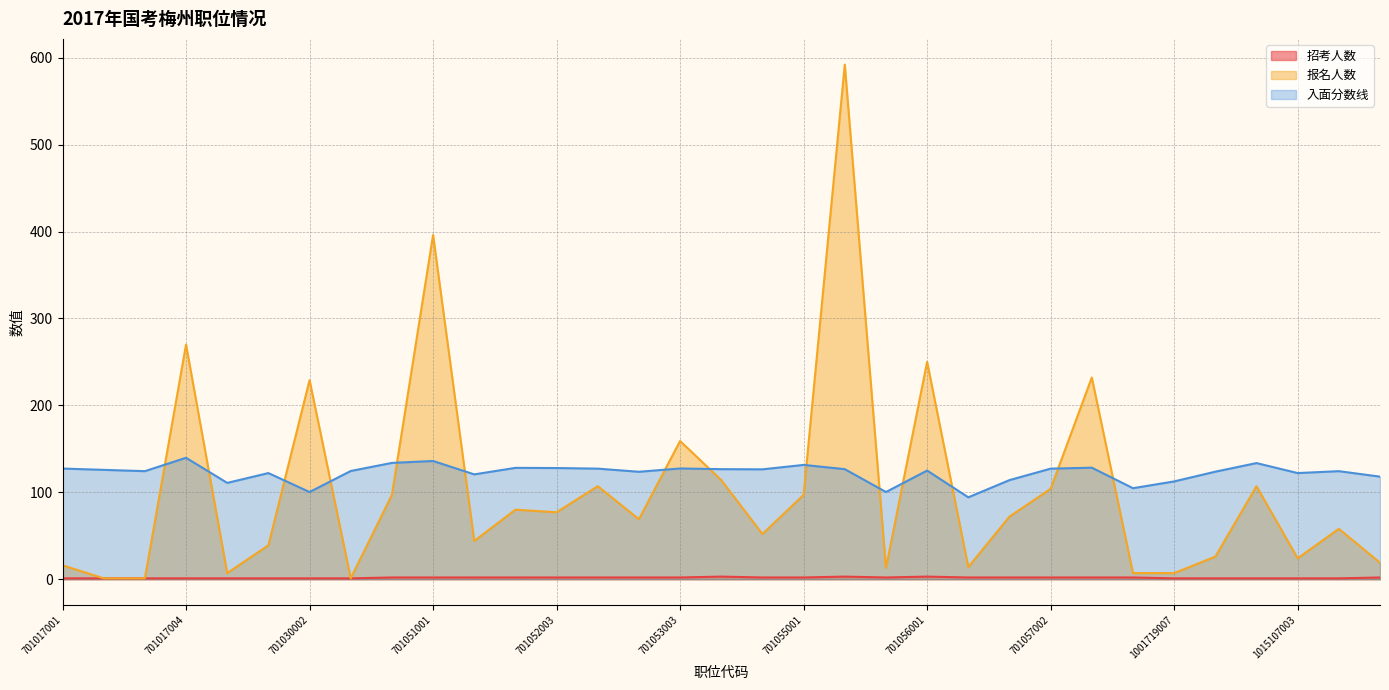

At 701052002, list the series in order from largest to smallest.

入面分数线, 报名人数, 招考人数